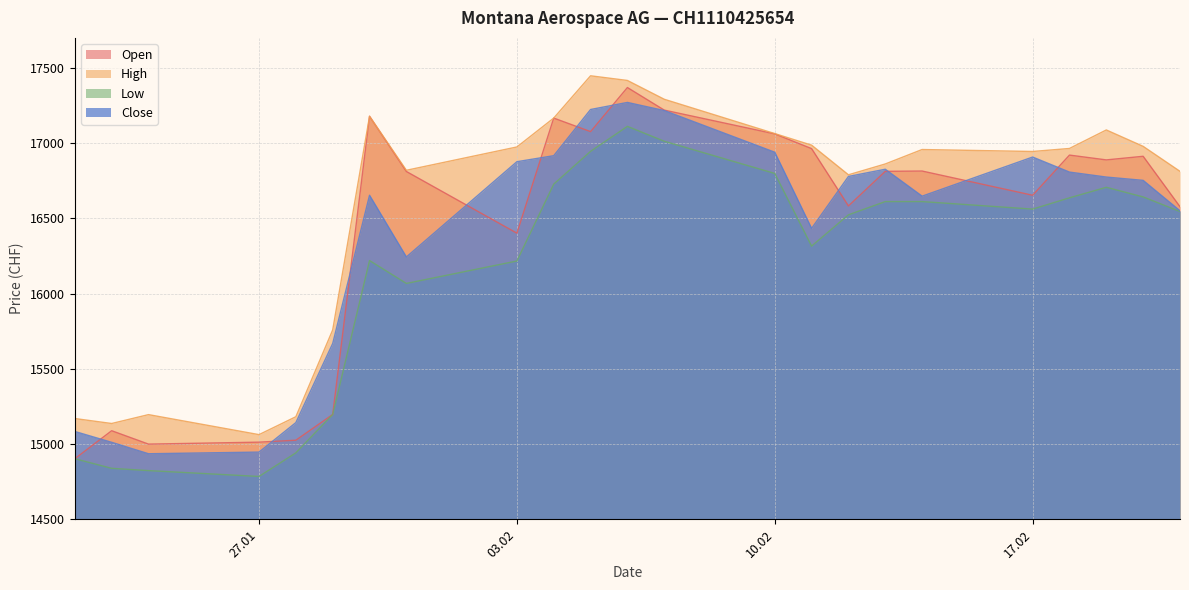

Is the value of Open at 28.01.2025 greater than the value of High at 31.01.2025?

No